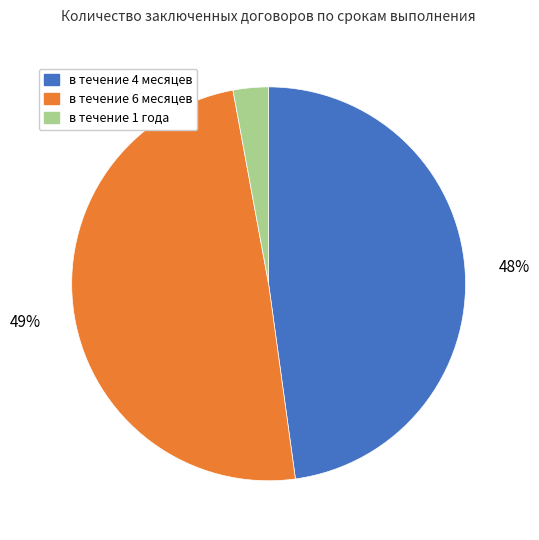

Is there any slice that represents more than half of the pie?

No